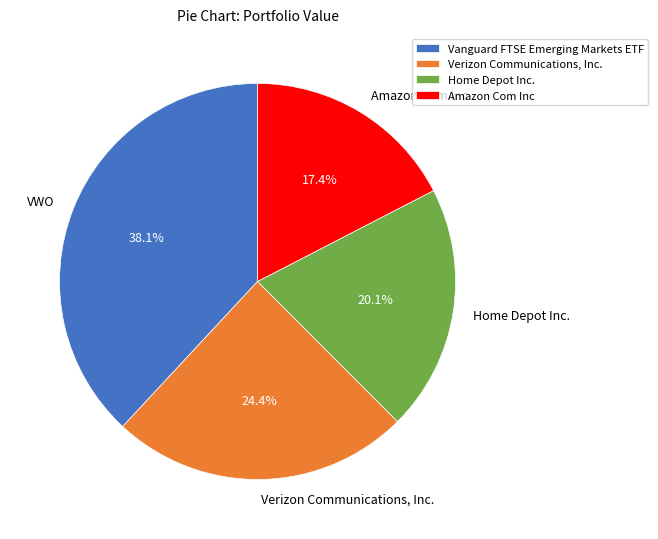

To the nearest percent, what is the combined percentage of Home Depot Inc. and Amazon Com Inc?

38%